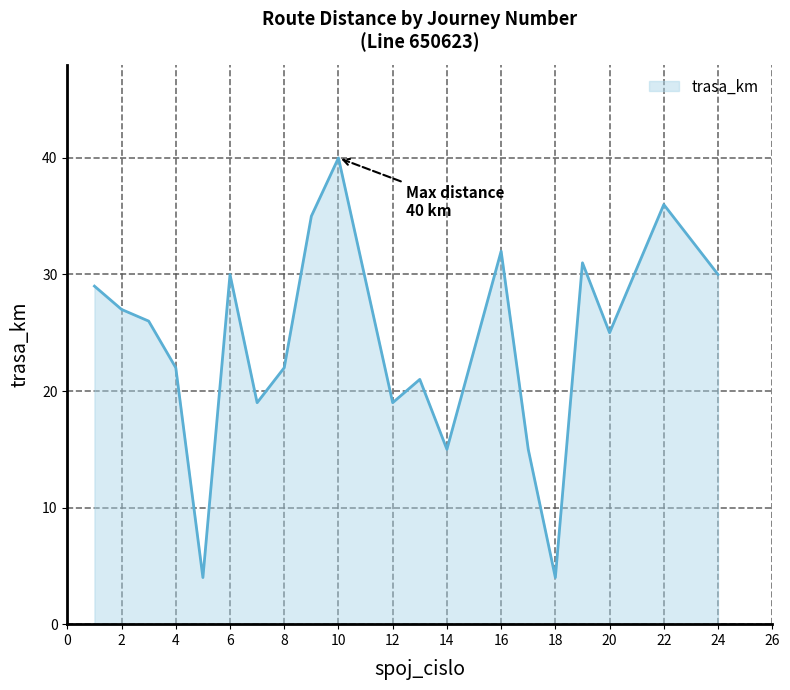

What is the greatest value displayed?

40